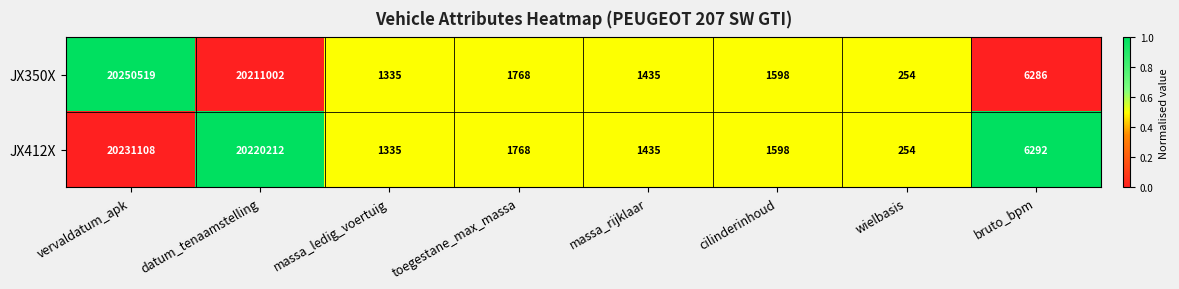

The value of JX412X at vervaldatum_apk is 20231108. True or false?

True